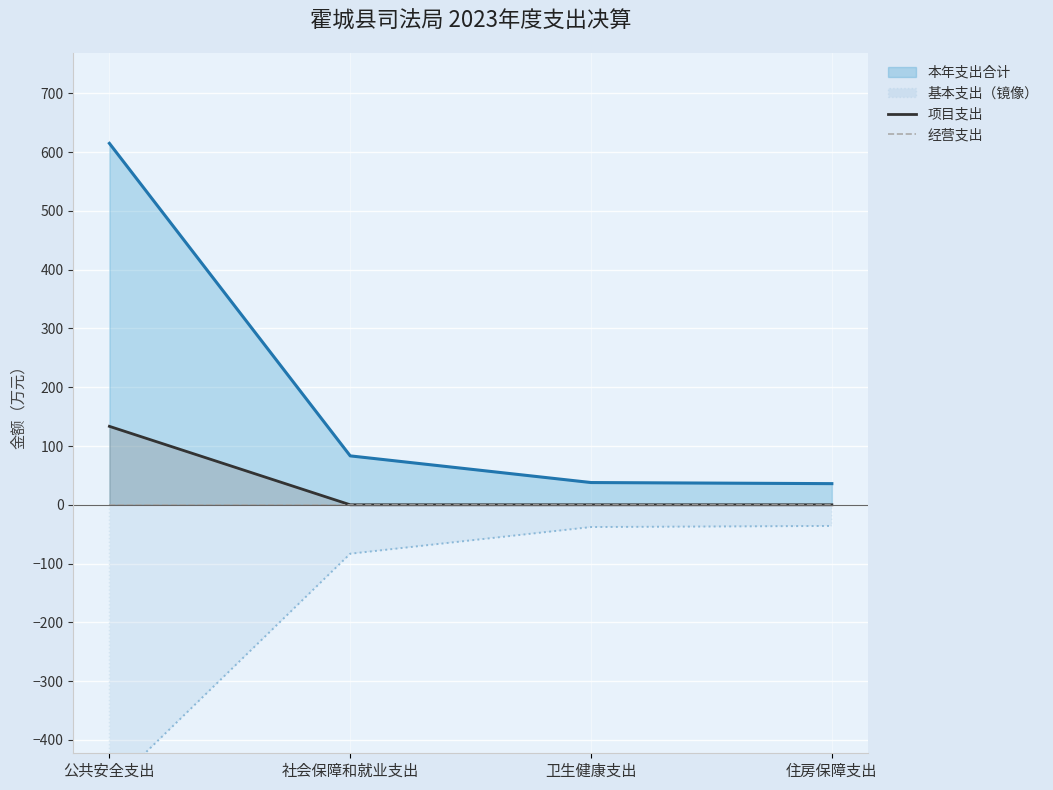

At which category is the sum across all series the highest?

公共安全支出